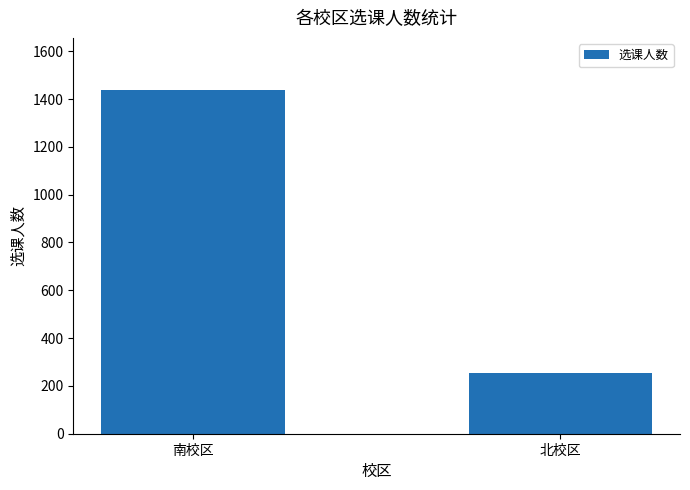

True or false: the data shows 423 at 南校区.

False